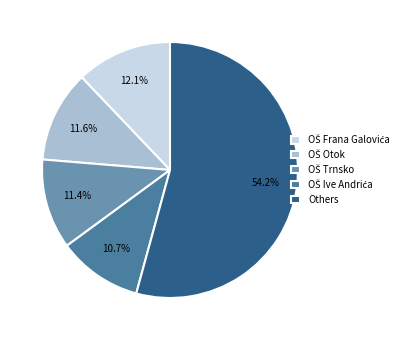

Which slice represents more than half of the pie?

Others